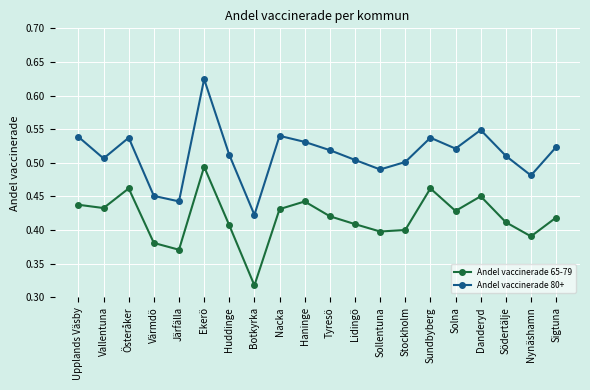

True or false: Andel vaccinerade 65-79 has more than 2 interior local peaks.

True